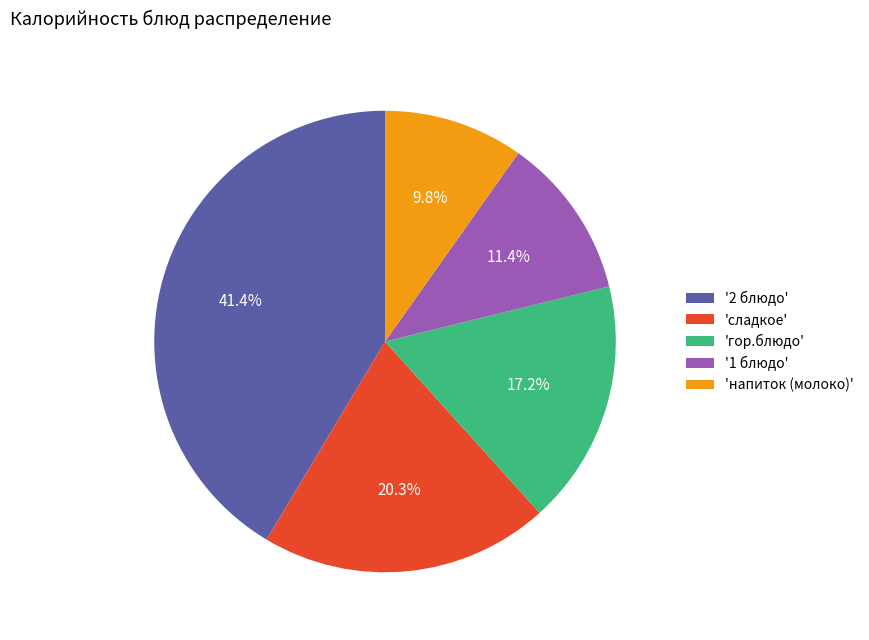

Is there any slice that represents more than half of the pie?

No